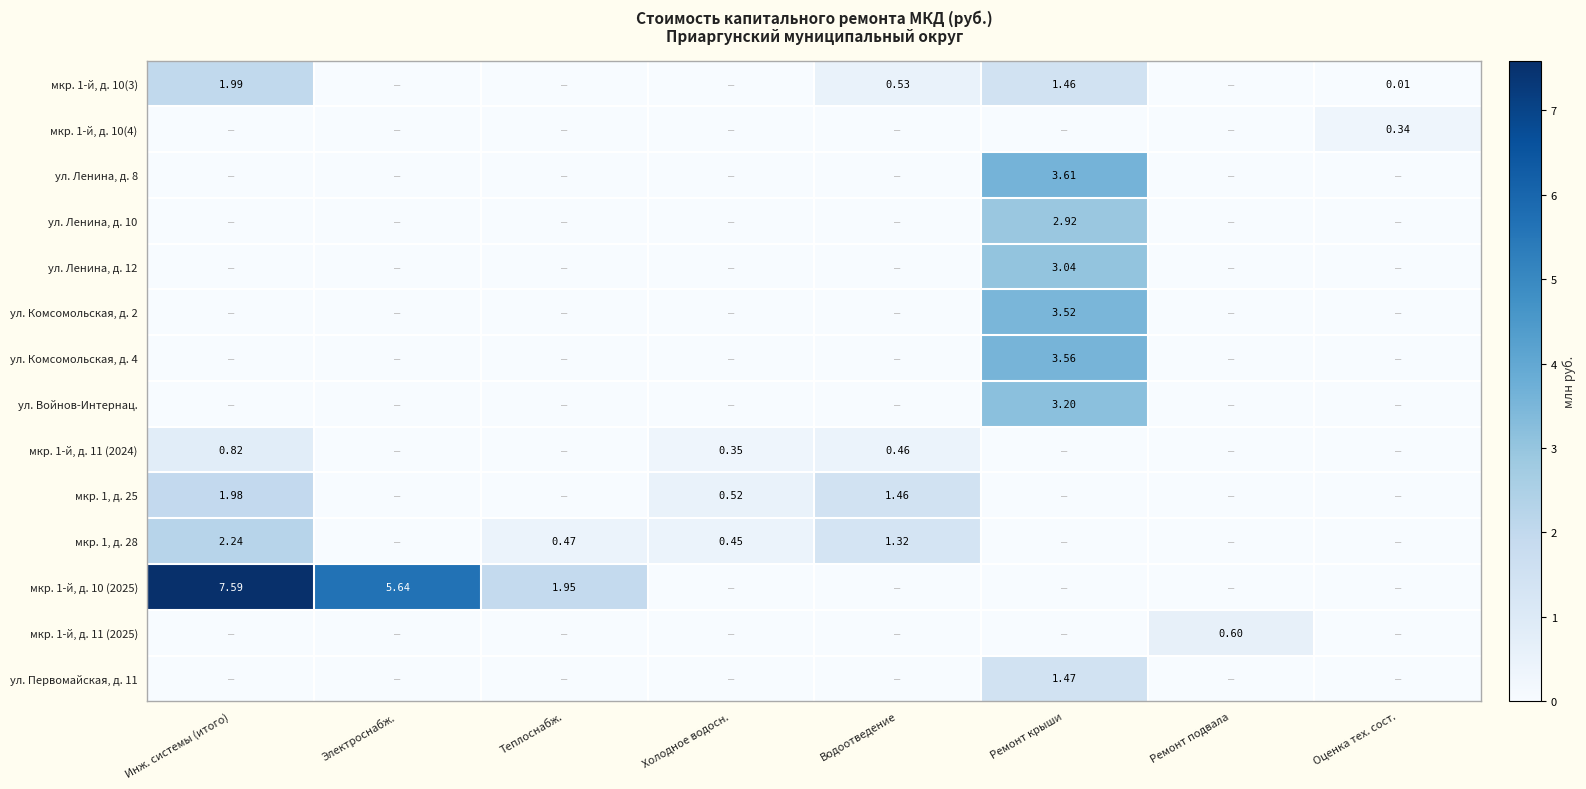

What is the average value of the мкр. 1, д. 28 series?

0.6